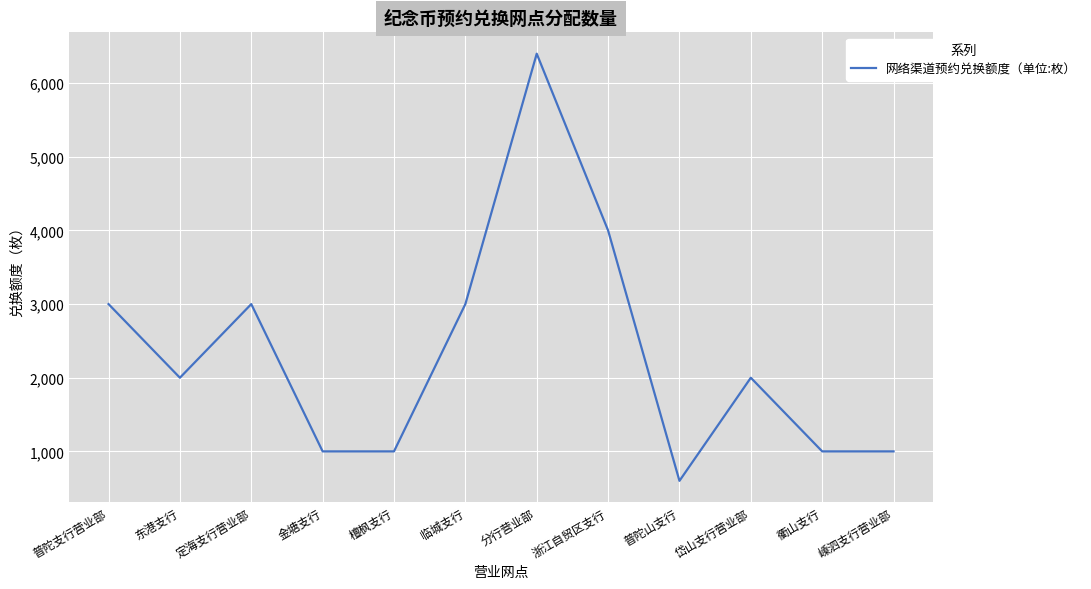

How many series are shown in this chart?

1